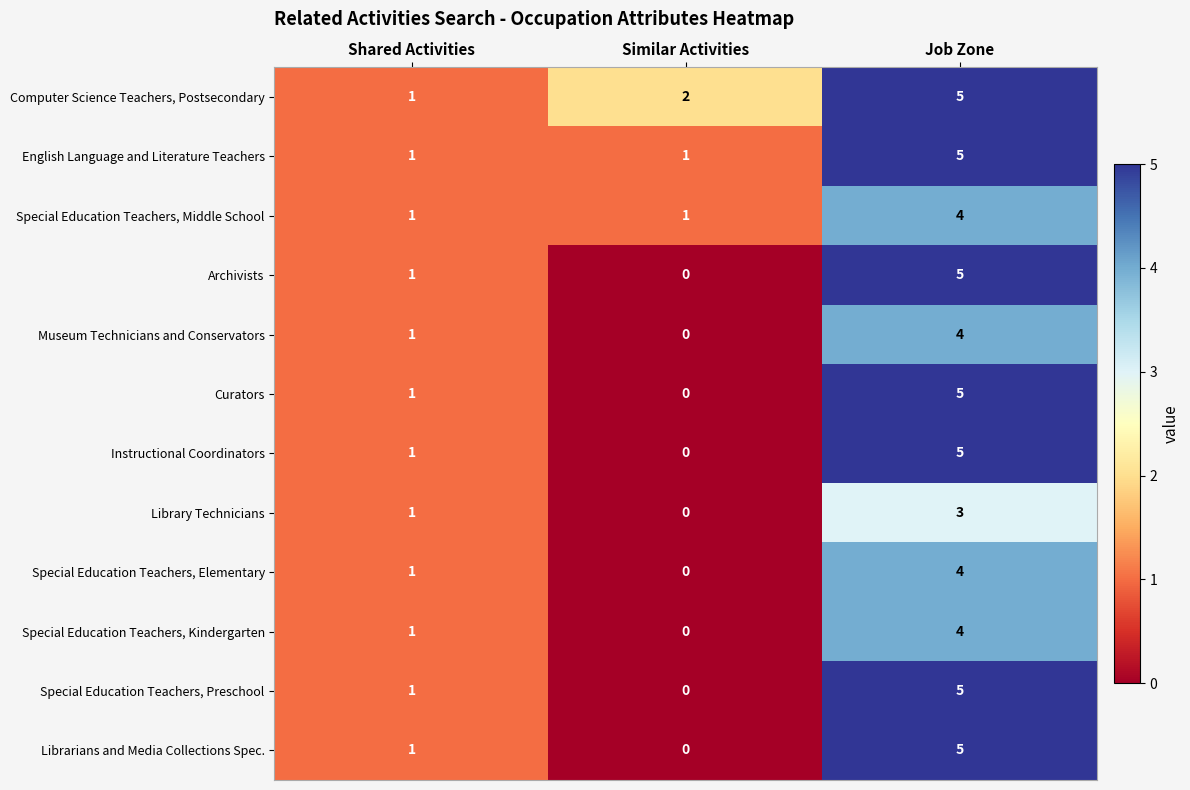

List the labels in order of Curators value, smallest first.

Similar Activities, Shared Activities, Job Zone